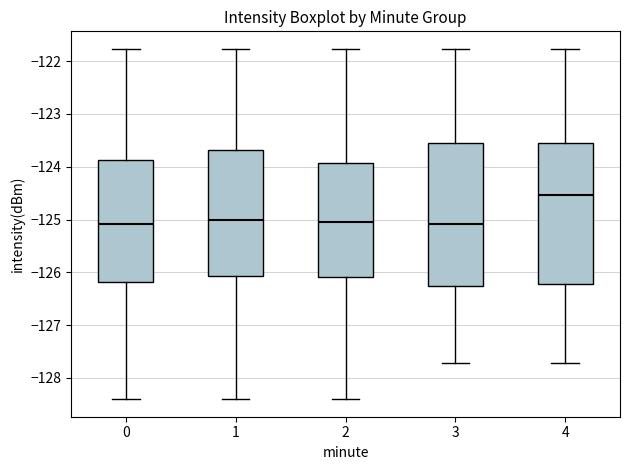

Reading left to right, read every box against the y-axis: the position of its median line, the range the box covers, and the ends of its whiskers. The values are not printed on the chart, so give them approximately, as read against the axis.

0: median -125.1, box -126.2 to -123.9, whiskers -128.4 to -121.8
1: median -125.0, box -126.1 to -123.7, whiskers -128.4 to -121.8
2: median -125.0, box -126.1 to -123.9, whiskers -128.4 to -121.8
3: median -125.1, box -126.3 to -123.5, whiskers -127.7 to -121.8
4: median -124.5, box -126.2 to -123.5, whiskers -127.7 to -121.8